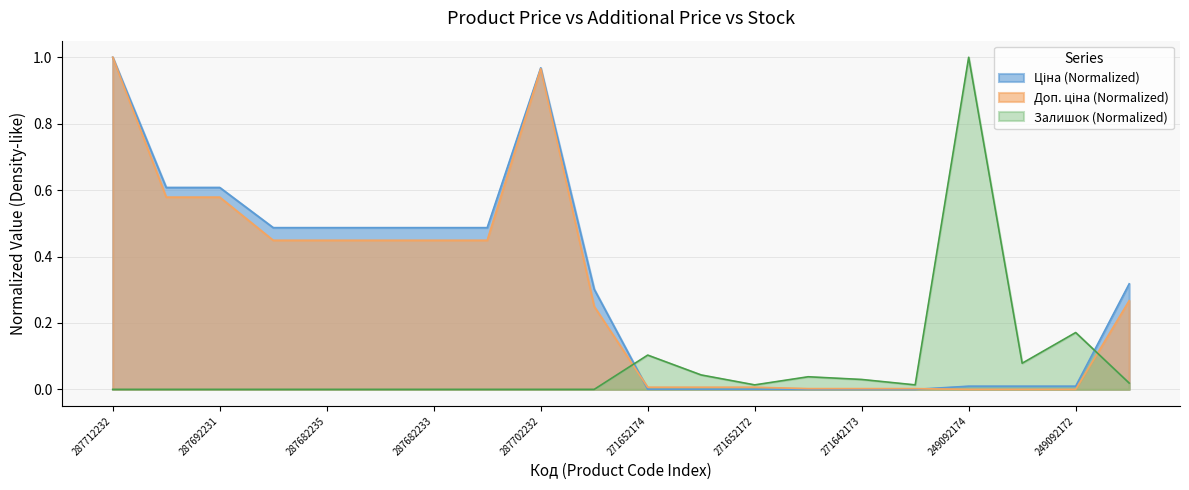

Which label corresponds to the largest value in the chart?

287712232